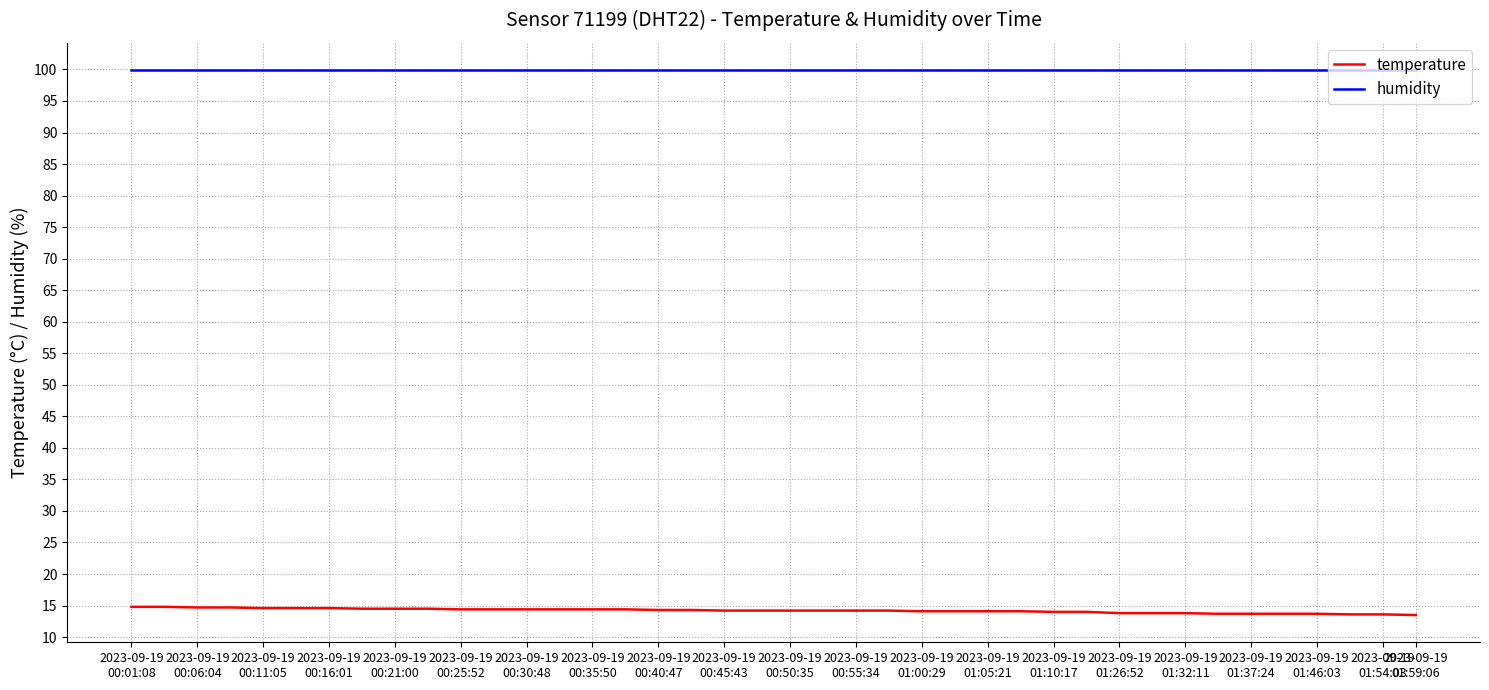

True or false: humidity and temperature intersect in this chart.

False